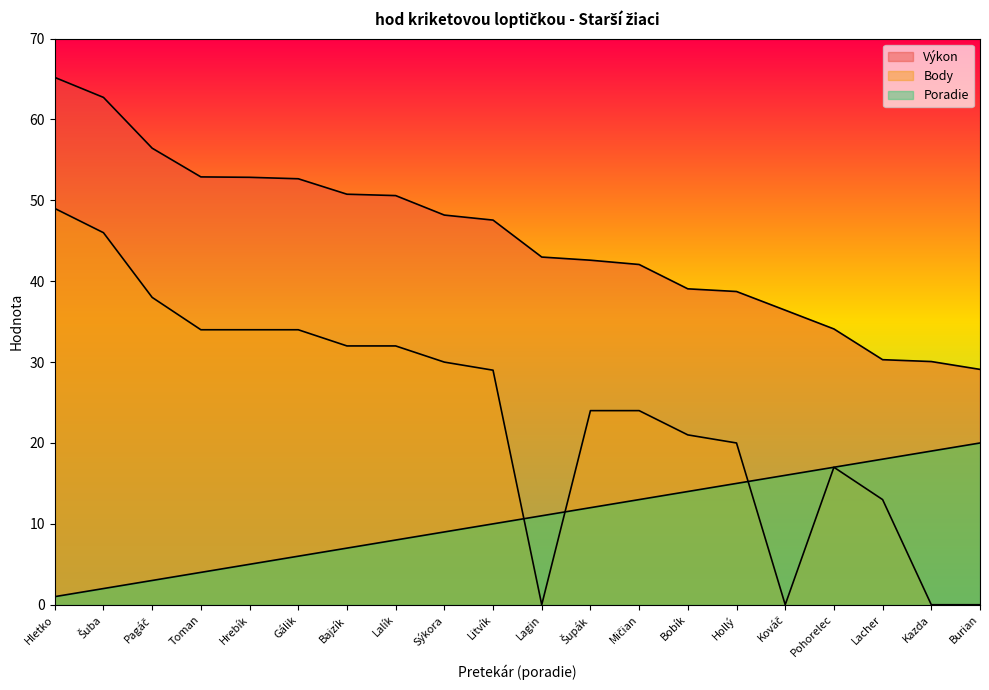

What is the sum of all Výkon values?

905.3